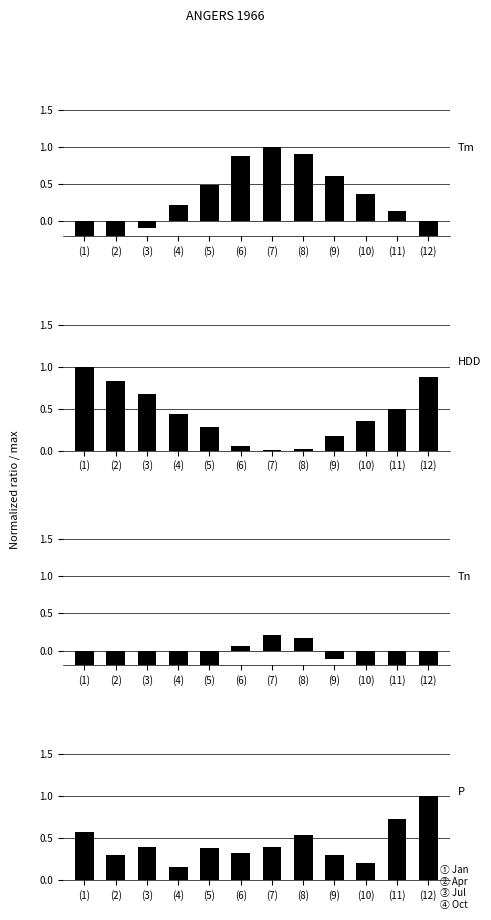

What value does the Tm series have at (8)?

0.9